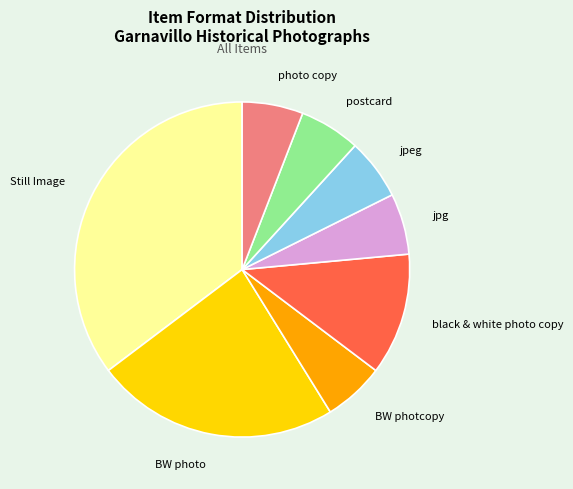

Is there any slice that represents more than half of the pie?

No